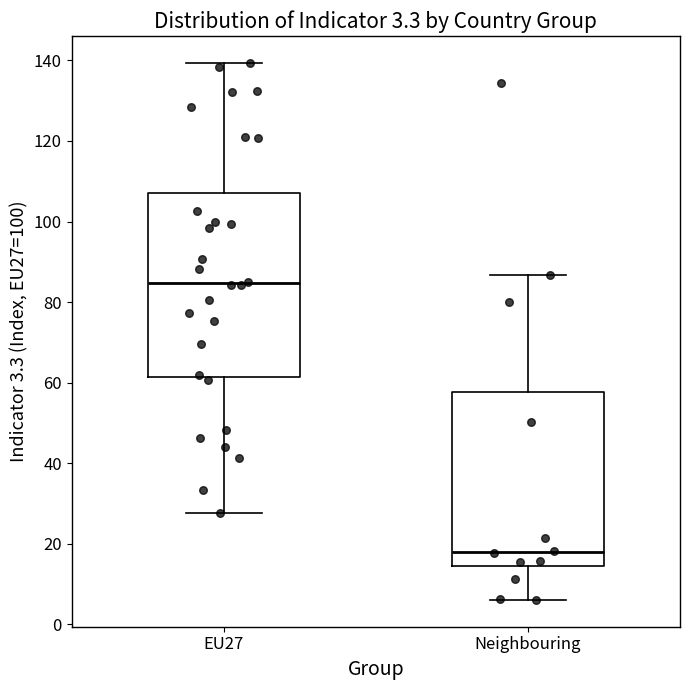

Which box's median line is the lowest?

Neighbouring